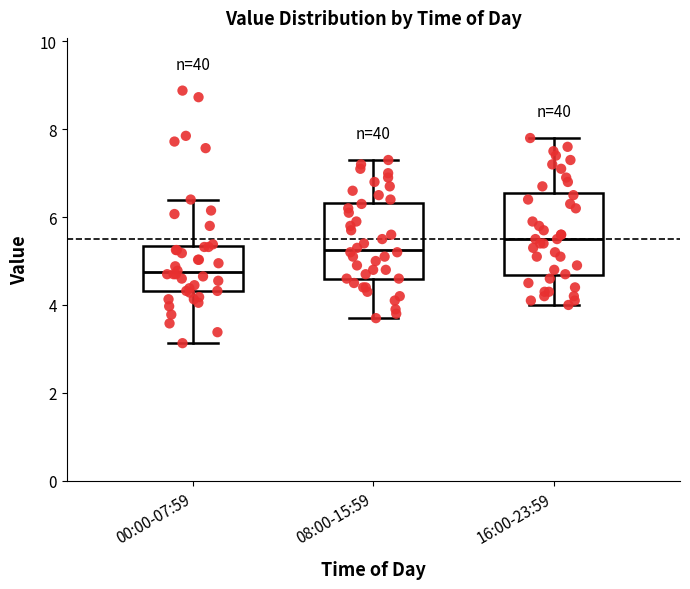

Which box has the highest median line?

16:00-23:59